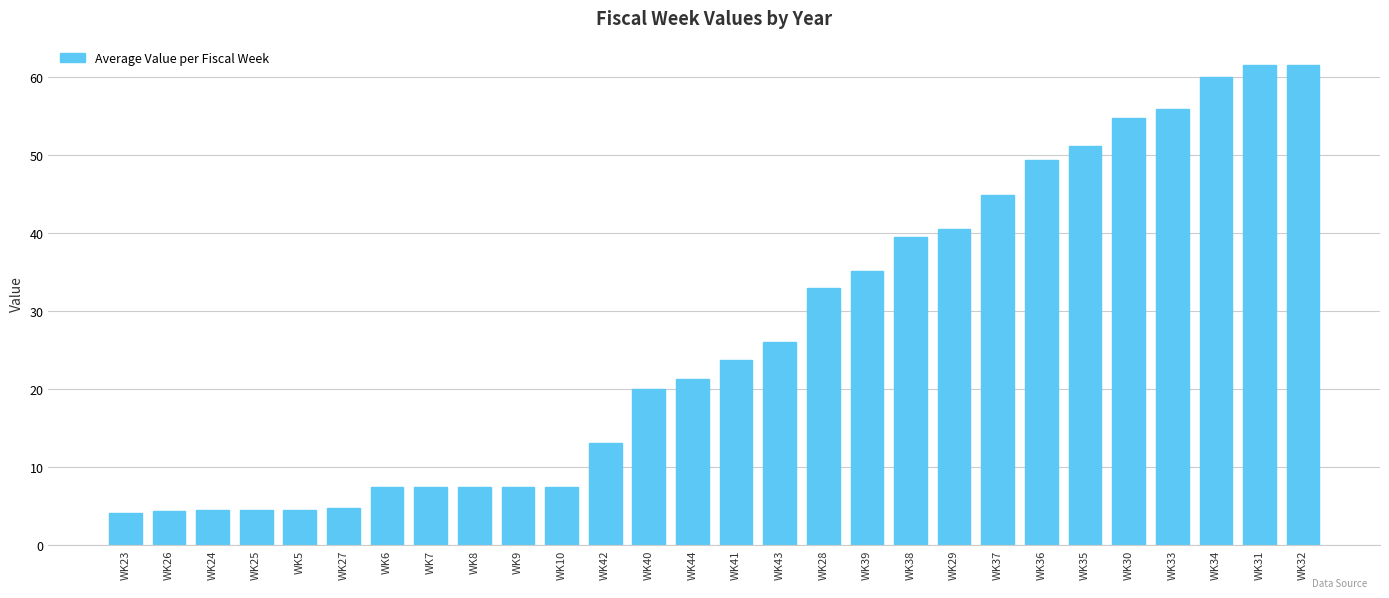

Is it true that the value at WK9 is 7.4?

True